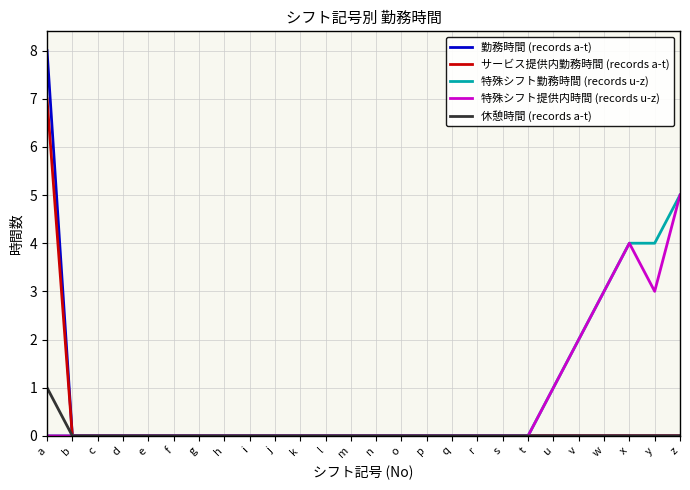

The 特殊シフト提供内時間 (records u-z) series shows 0 at b. True or false?

True